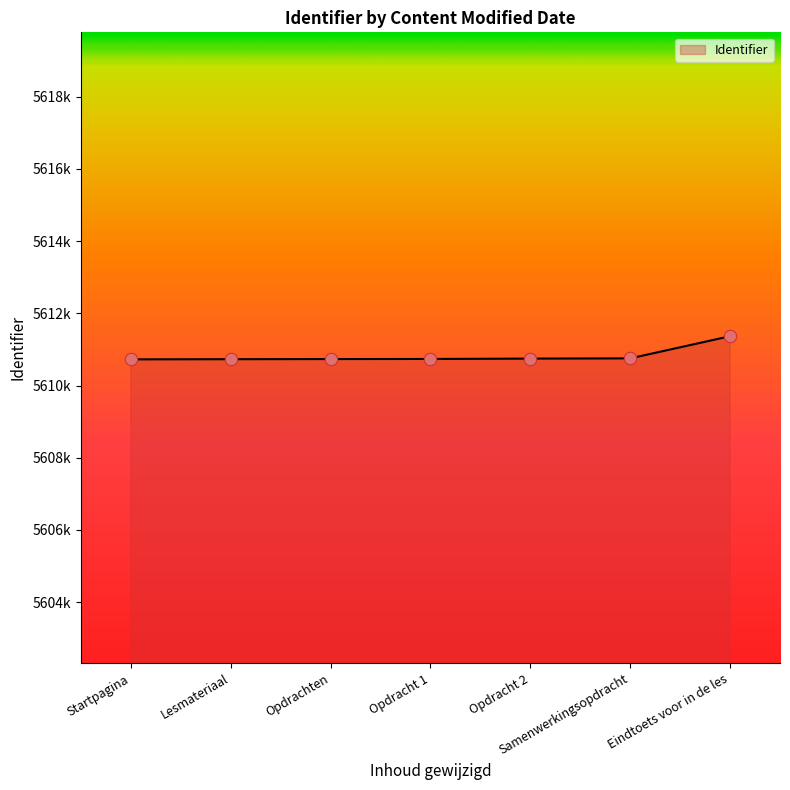

What is the change in value from Opdrachten to Eindtoets voor in de les?

+633